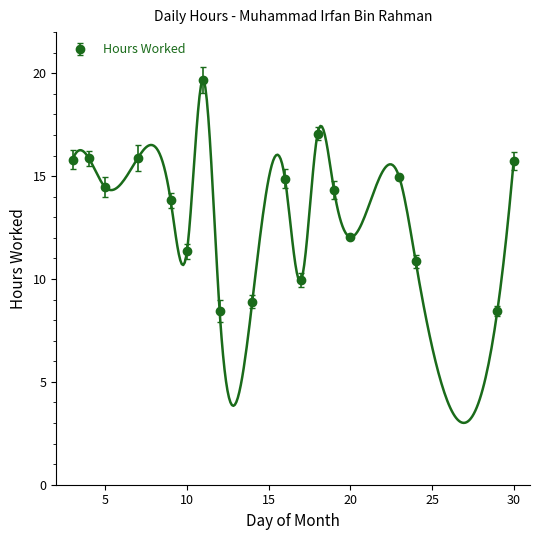

The chart shows a value of 15.9 at 7. True or false?

True